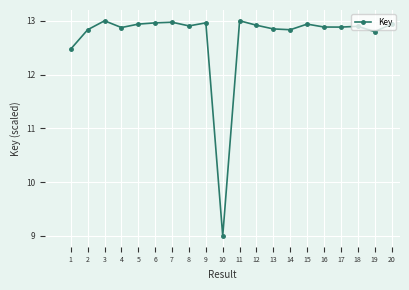

What is the greatest value displayed?

13.0